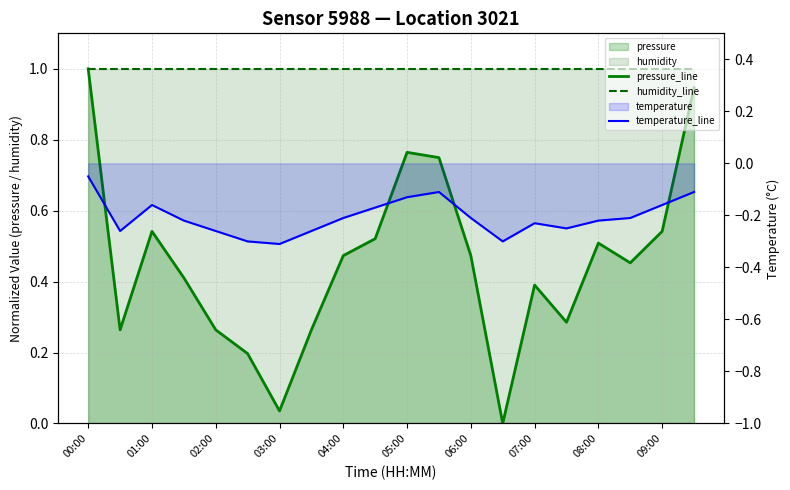

Which series has the largest total across all categories?

humidity_line